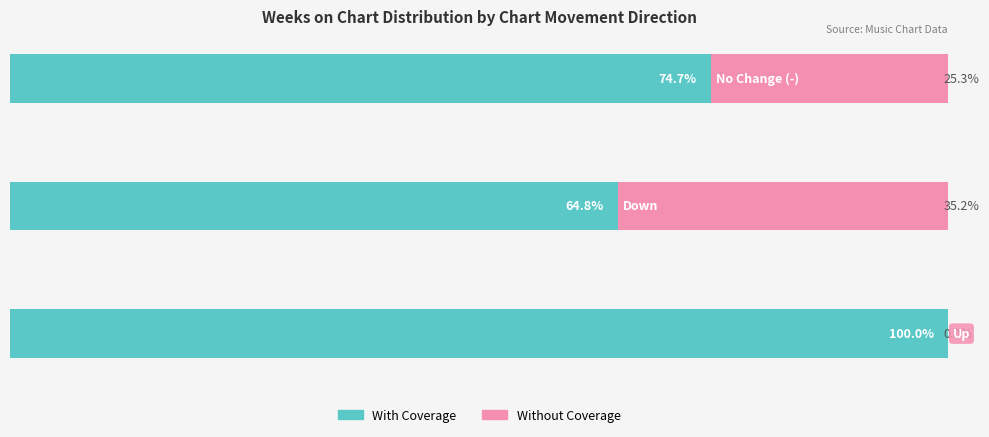

What are all the series names shown in the legend?

With Coverage, Without Coverage